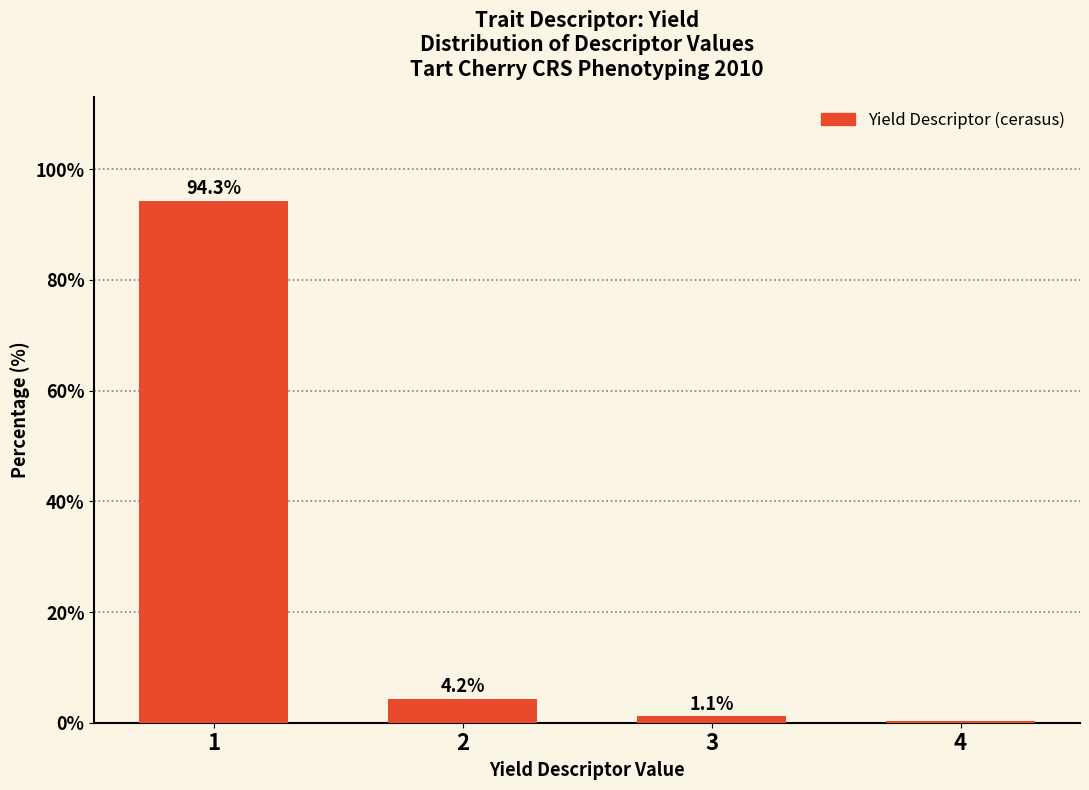

What is the change in value from 1 to 4?

-93.9